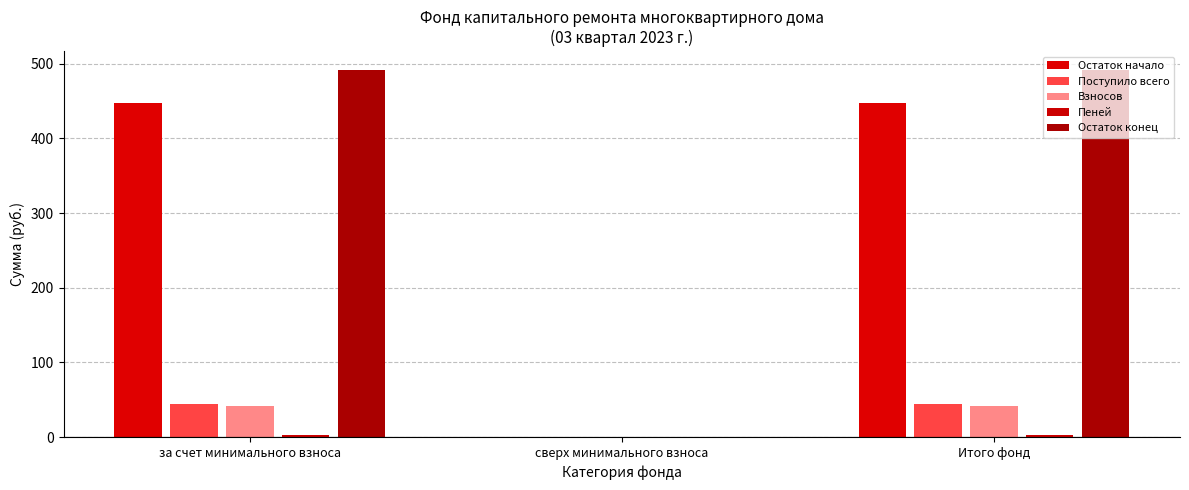

What is the difference between the highest and lowest values at за счет минимального взноса?

489.5